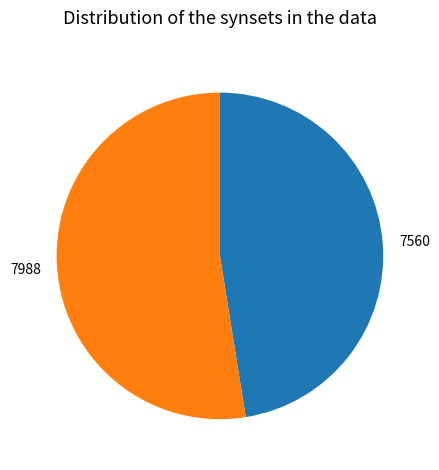

Rank the categories by value from highest to lowest.

7988, 7560